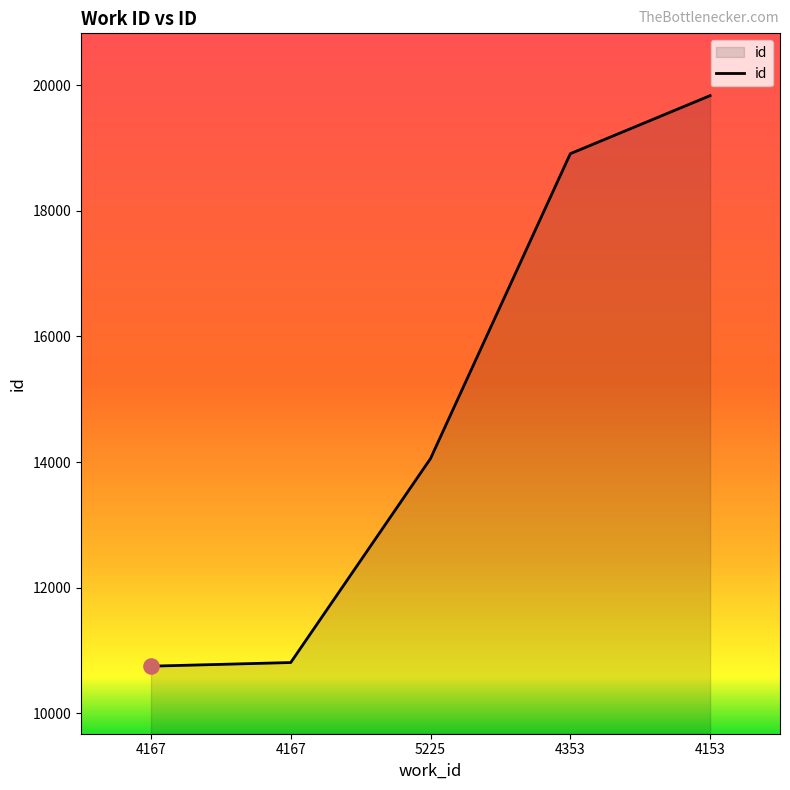

What is the change in value from 4167 to 4167?

+58